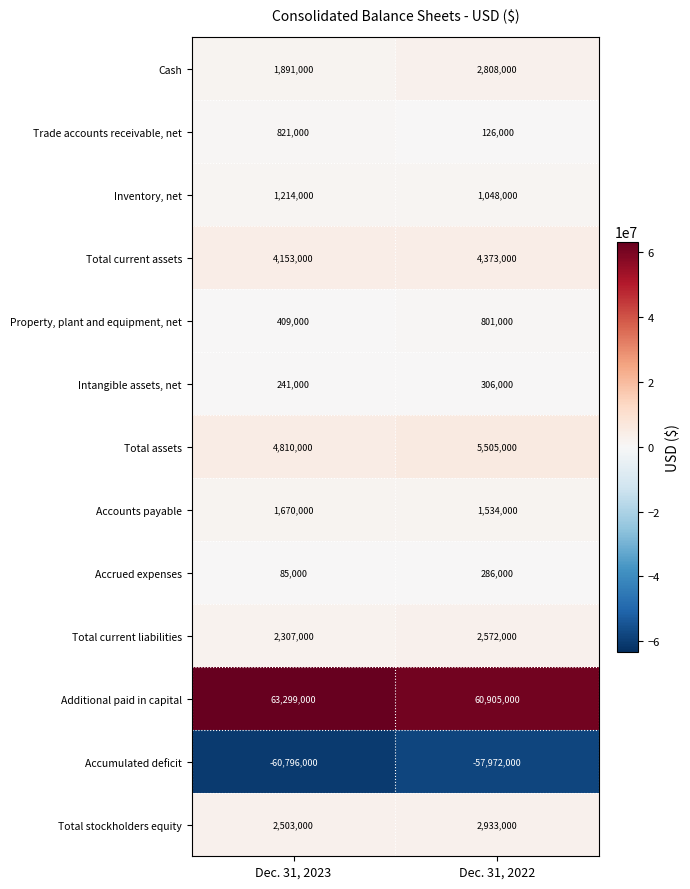

What is the sum of the Cash values at Dec. 31, 2023 and Dec. 31, 2022?

4699000